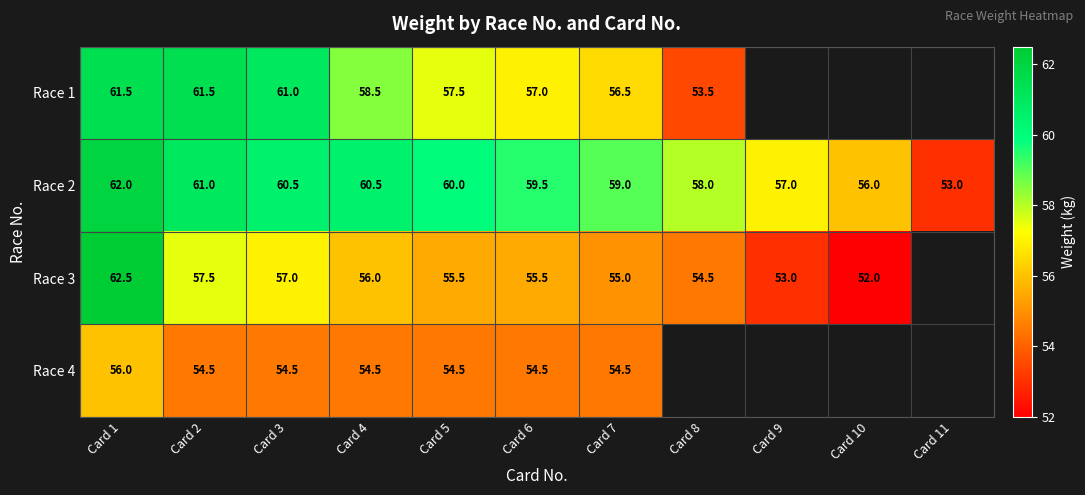

What is the sum of the Race 2 values at Card 7 and Card 4?

119.5